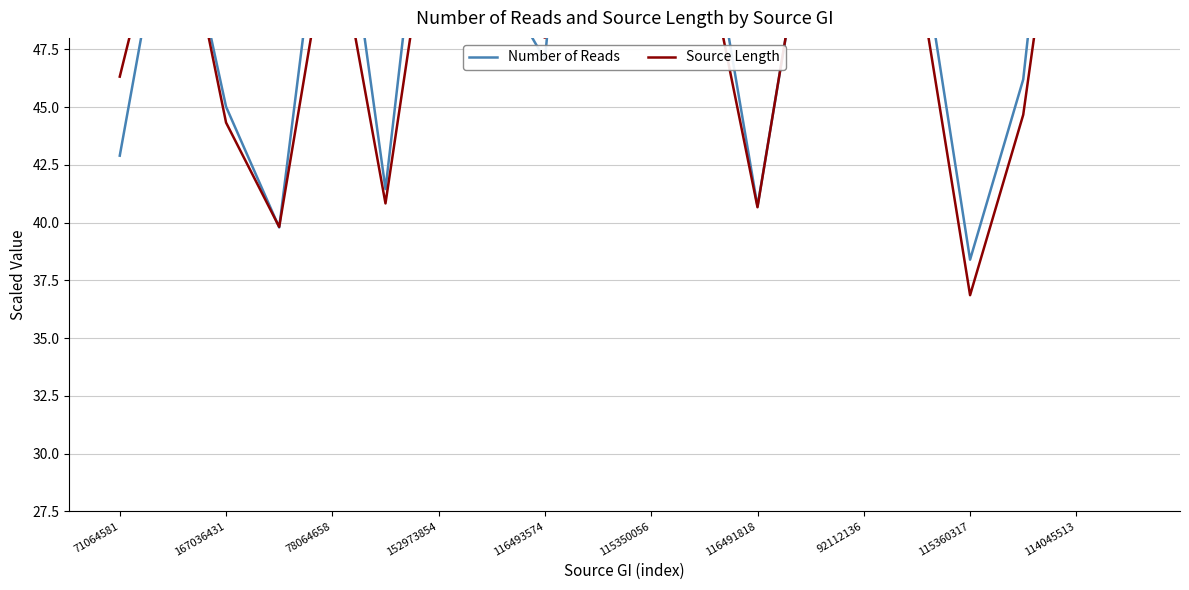

Which series has the widest spread of values?

Source Length